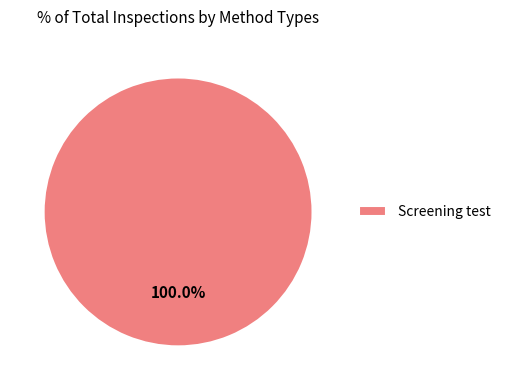

Which slice represents more than half of the pie?

Screening test